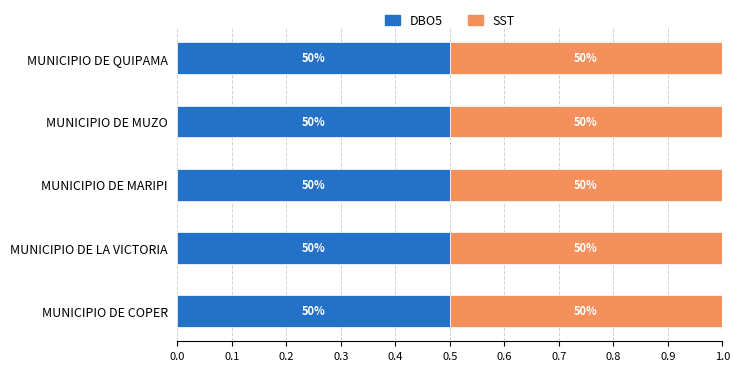

Which series has the largest range (max minus min)?

Carga Proyectada DBO5 (Kg/año)